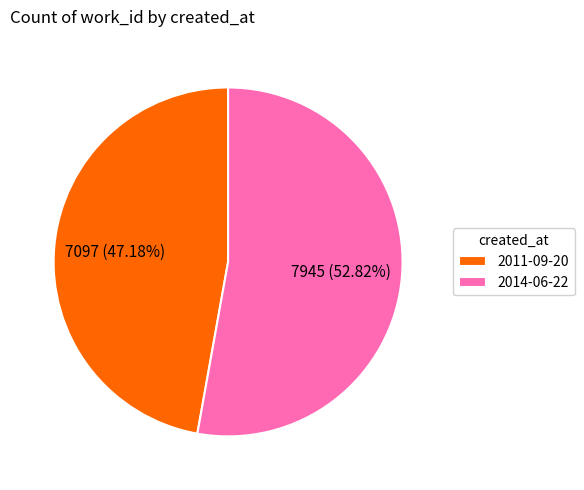

Does any single category account for the majority?

Yes